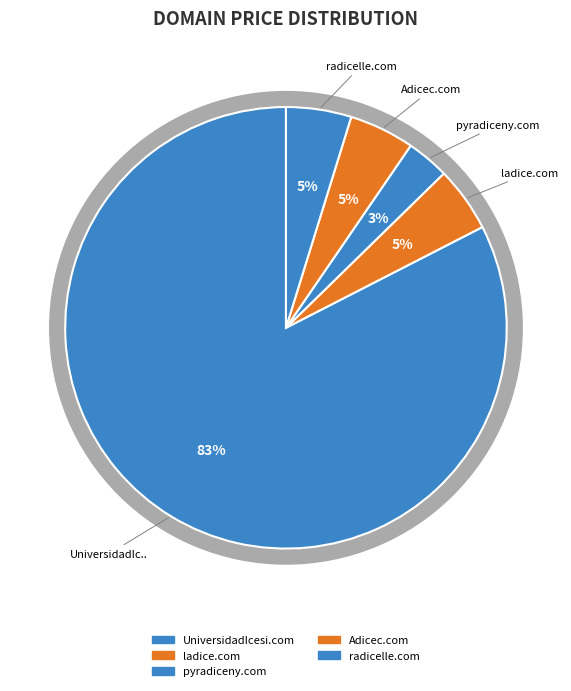

True or false: radicelle.com accounts for 1% of the total.

False